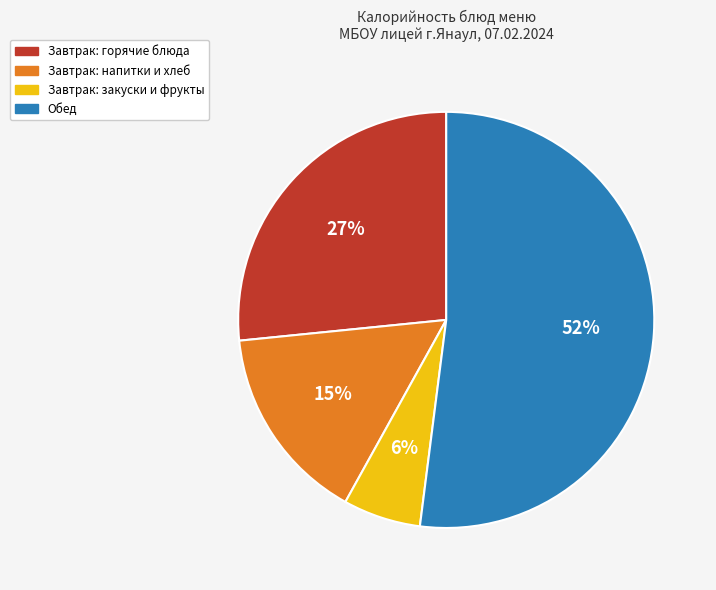

To the nearest percent, what is the difference between the largest and smallest slice percentages?

46%